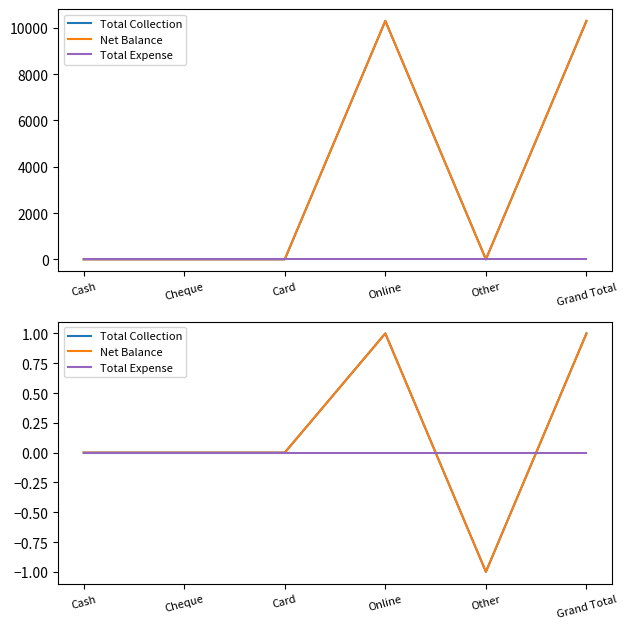

Count the number of data series in this chart.

3